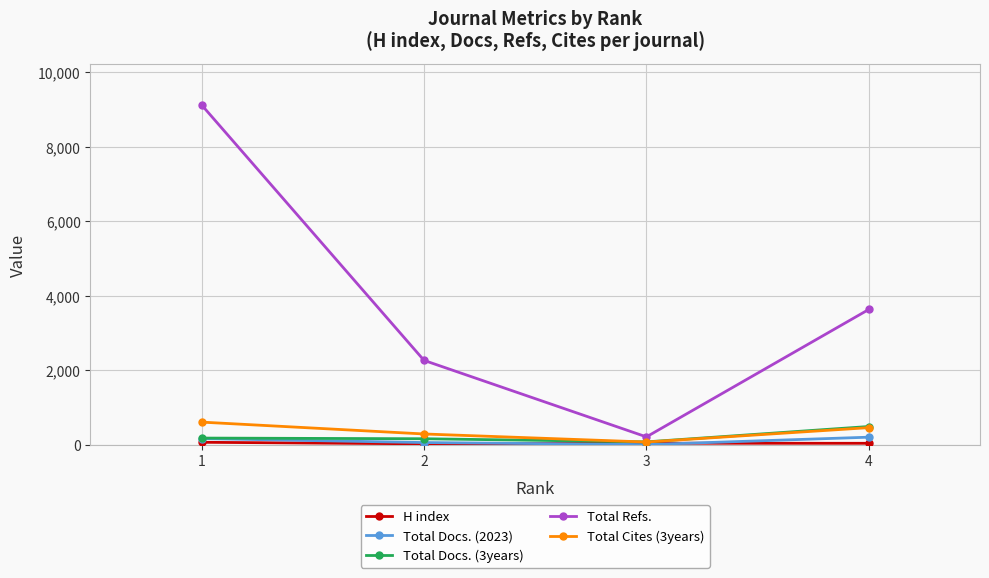

Which series changed the most between 2 and 4?

Total Refs.